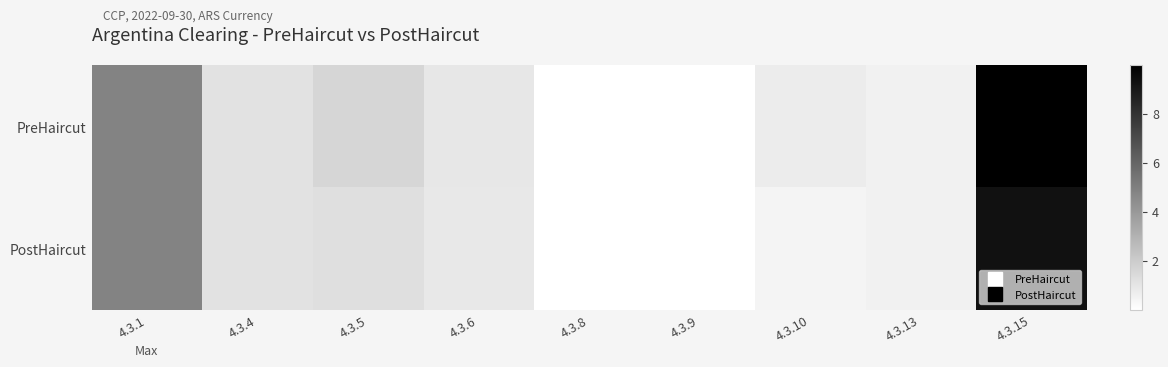

What is the difference between the highest and lowest values at 4.3.15?

0.7